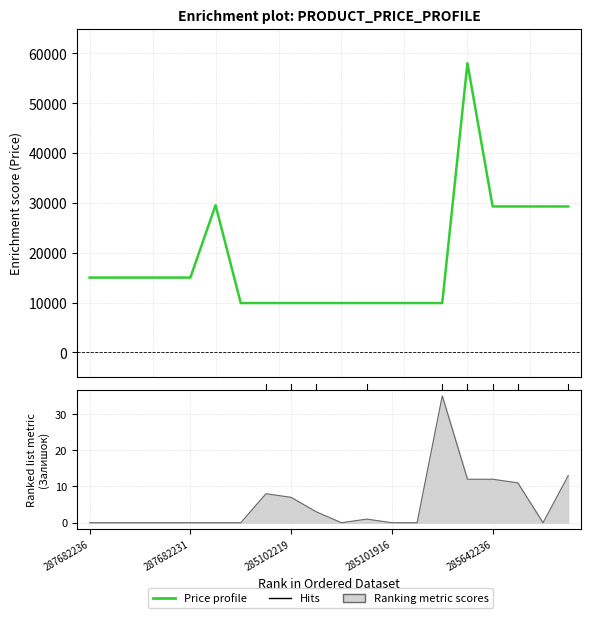

True or false: Залишок (Stock) has more than 2 interior local peaks.

True